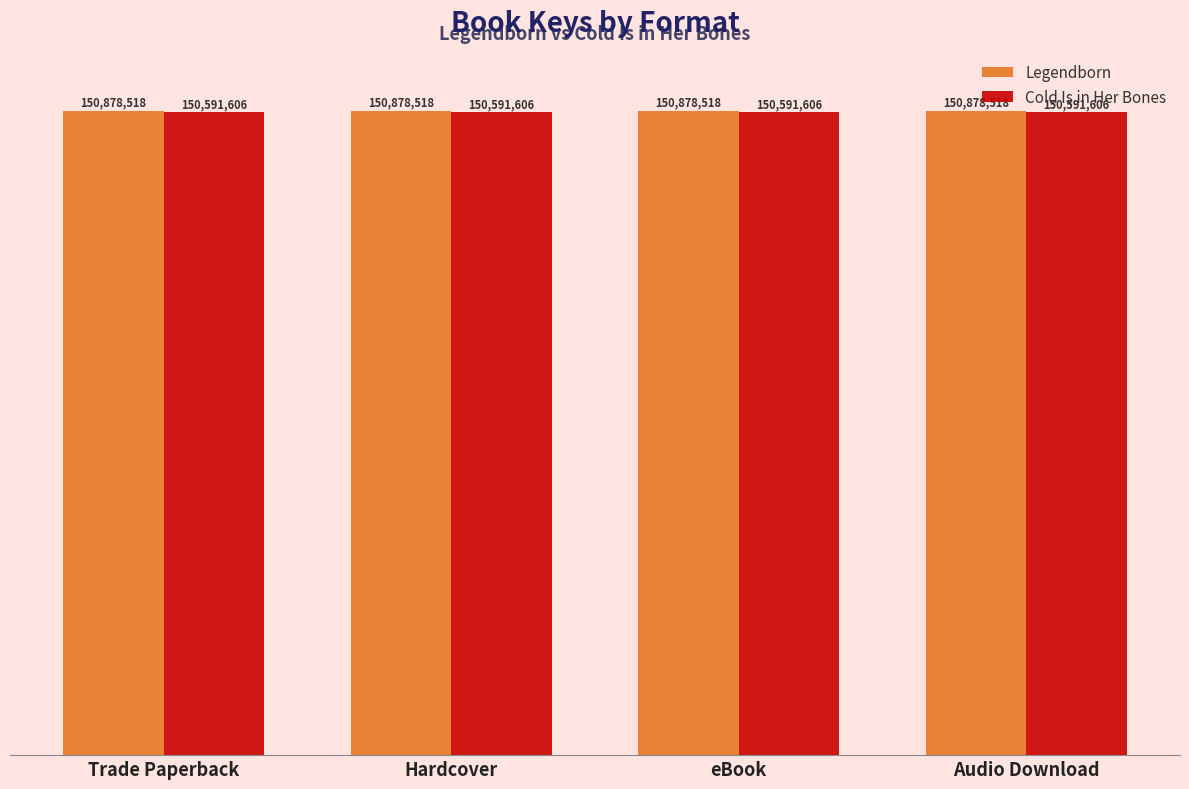

Are the bars horizontal?

No